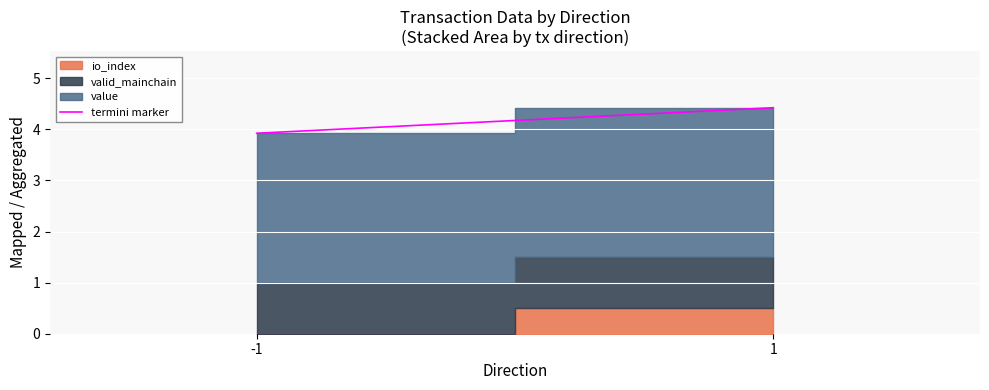

Reading left to right, what are all the values shown in this chart?

3.9	3.9	4.4	4.4